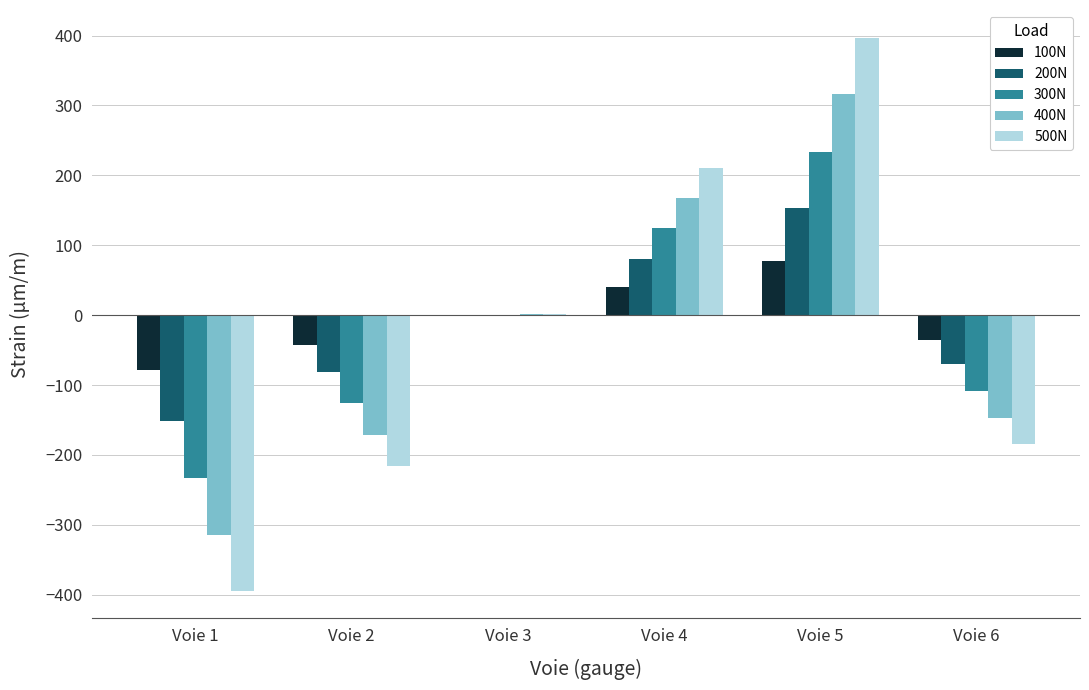

At which category is the sum across all series the highest?

Voie 5